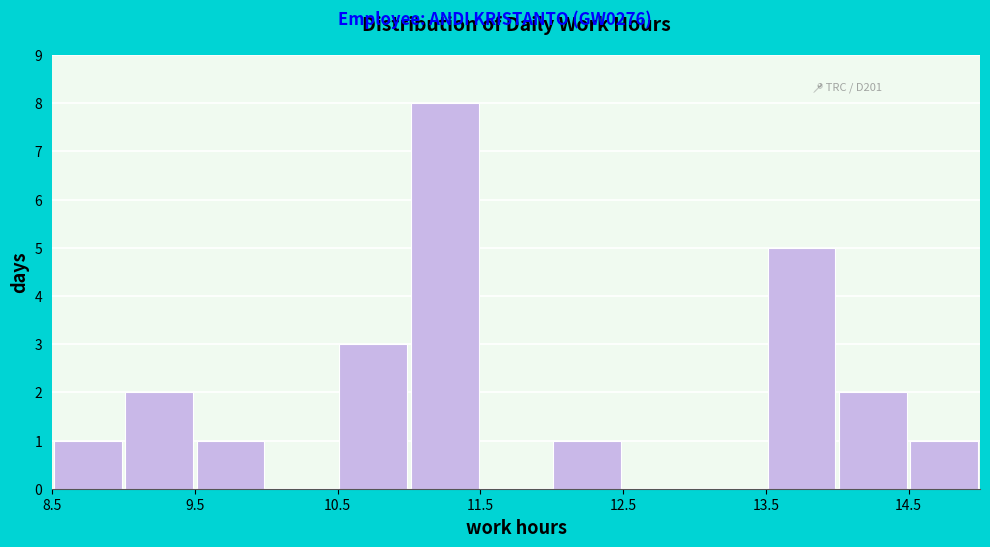

Which range on the x-axis has the tallest bar?

11.0 to 11.5